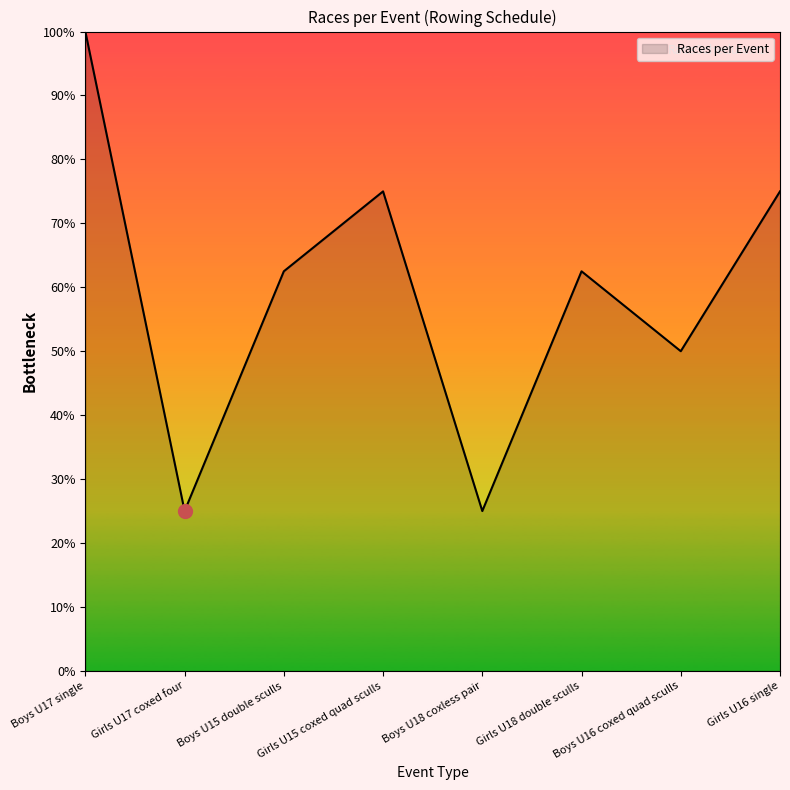

True or false: the data has more than 1 interior local peaks.

True